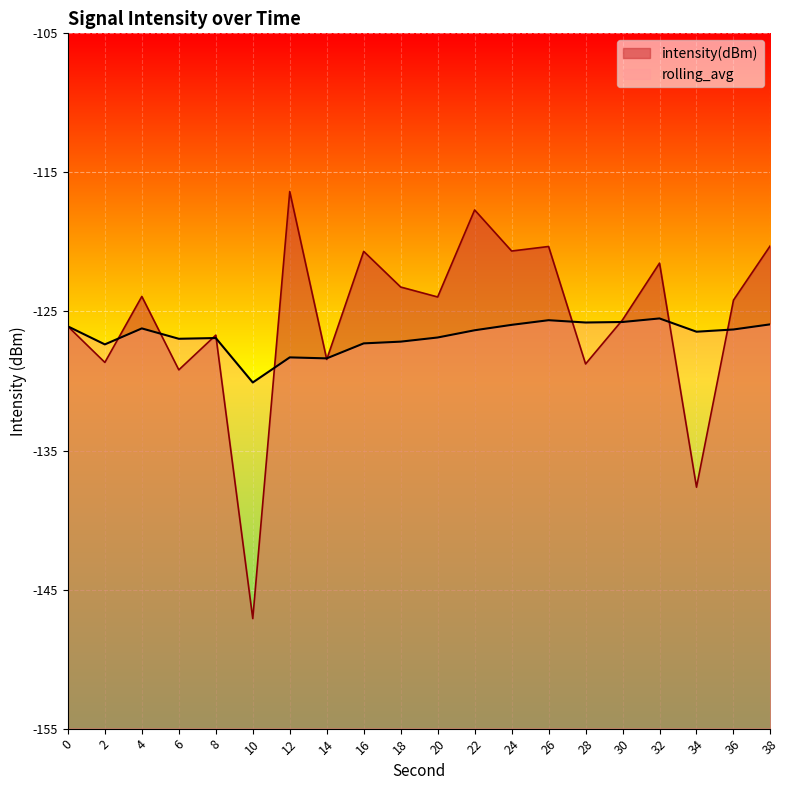

Is it true that rolling_avg equals -83.3 at 10?

False